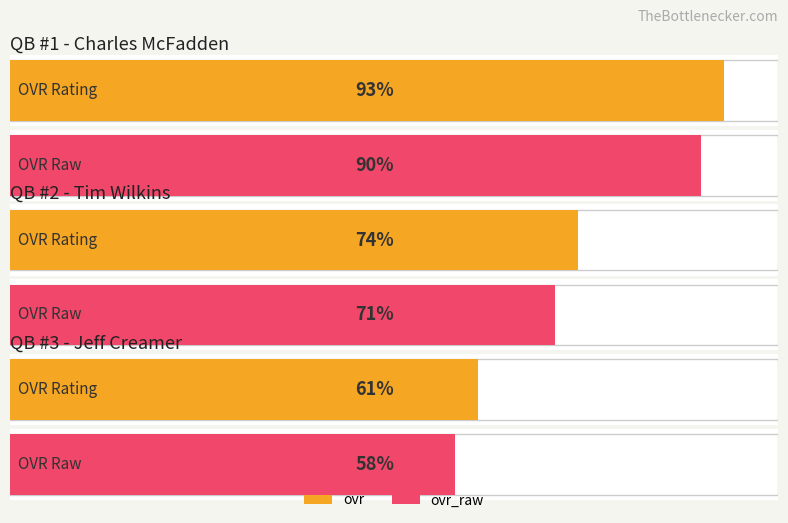

At how many categories does at least one series exceed 71?

2